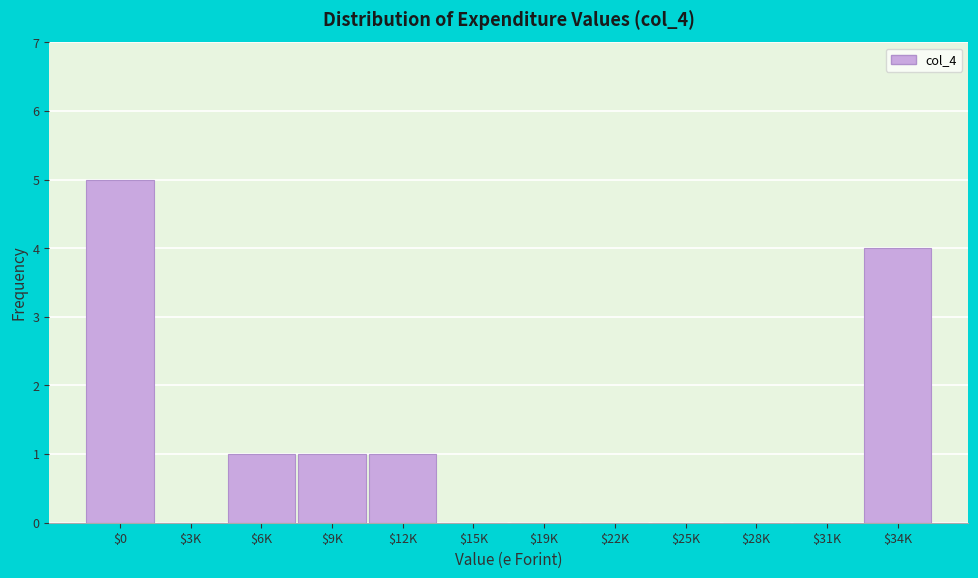

What is the greatest value displayed?

5